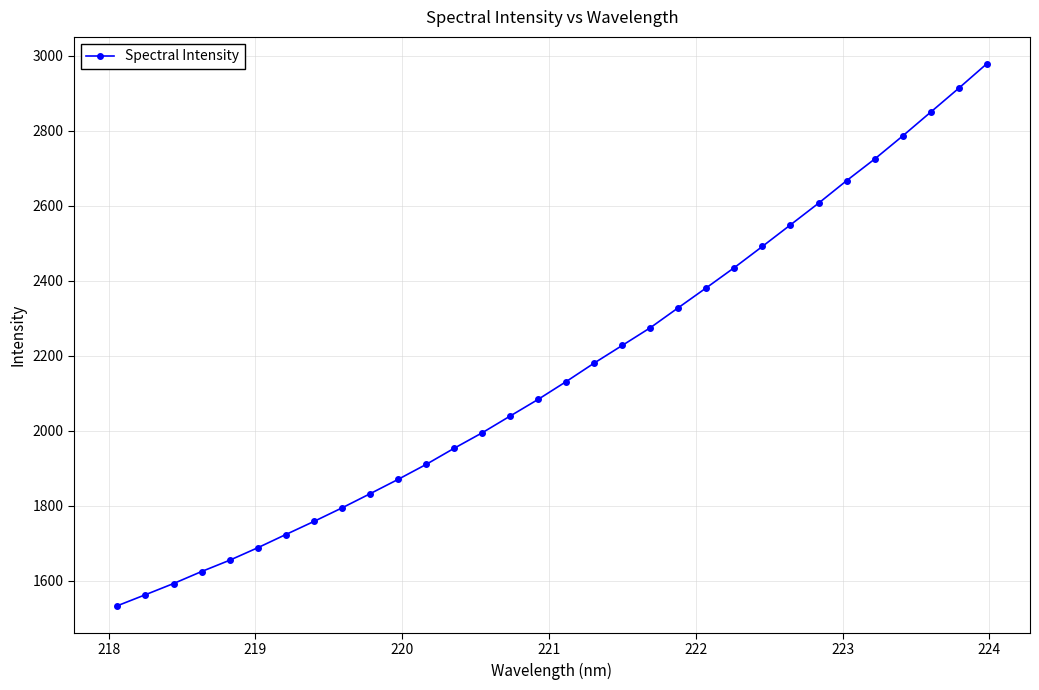

What is the minimum value shown in the chart?

1533.7